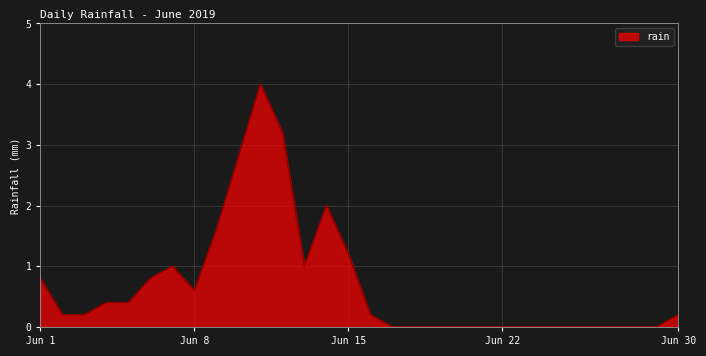

Count the number of data series in this chart.

1